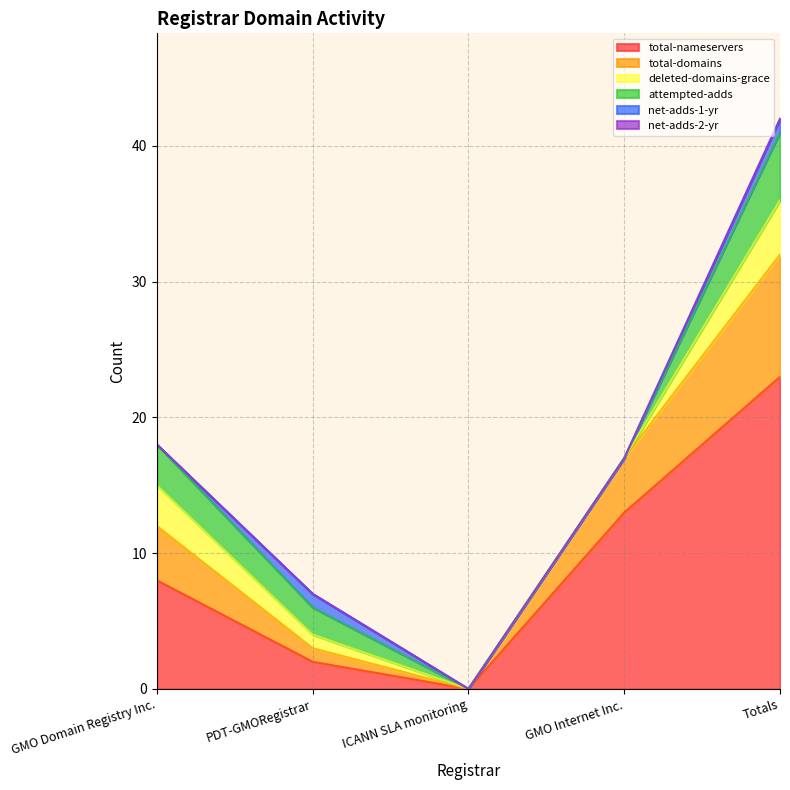

Reading left to right, list all the values displayed in this chart.

total-nameservers: GMO Domain Registry Inc.=8	PDT-GMORegistrar=2	ICANN SLA monitoring=0	GMO Internet Inc.=13	Totals=23
total-domains: GMO Domain Registry Inc.=4	PDT-GMORegistrar=1	ICANN SLA monitoring=0	GMO Internet Inc.=4	Totals=9
deleted-domains-grace: GMO Domain Registry Inc.=3	PDT-GMORegistrar=1	ICANN SLA monitoring=0	GMO Internet Inc.=0	Totals=4
attempted-adds: GMO Domain Registry Inc.=3	PDT-GMORegistrar=2	ICANN SLA monitoring=0	GMO Internet Inc.=0	Totals=5
net-adds-1-yr: GMO Domain Registry Inc.=0	PDT-GMORegistrar=1	ICANN SLA monitoring=0	GMO Internet Inc.=0	Totals=1
net-adds-2-yr: GMO Domain Registry Inc.=0	PDT-GMORegistrar=0	ICANN SLA monitoring=0	GMO Internet Inc.=0	Totals=0